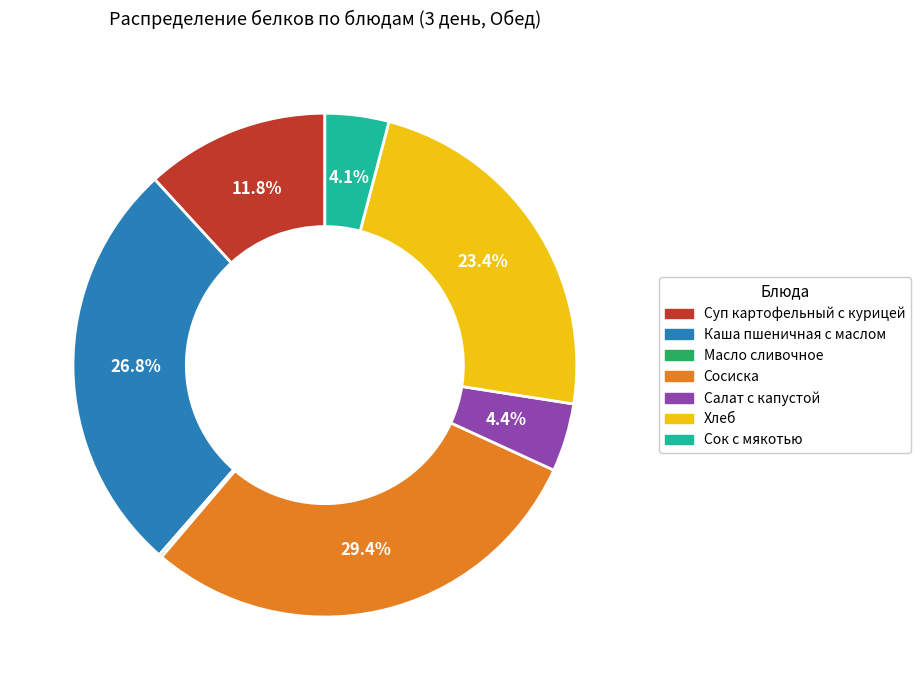

To the nearest percent, what is the difference between the Каша пшеничная с маслом and Хлеб slice percentages?

3%